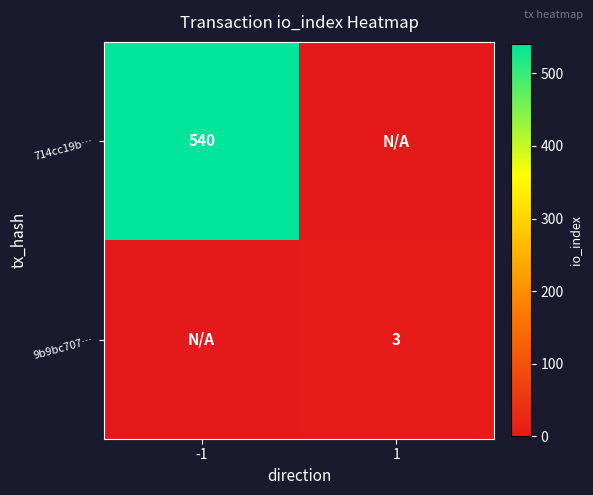

True or false: 9b9bc707… has a value of 2 at 1.

False